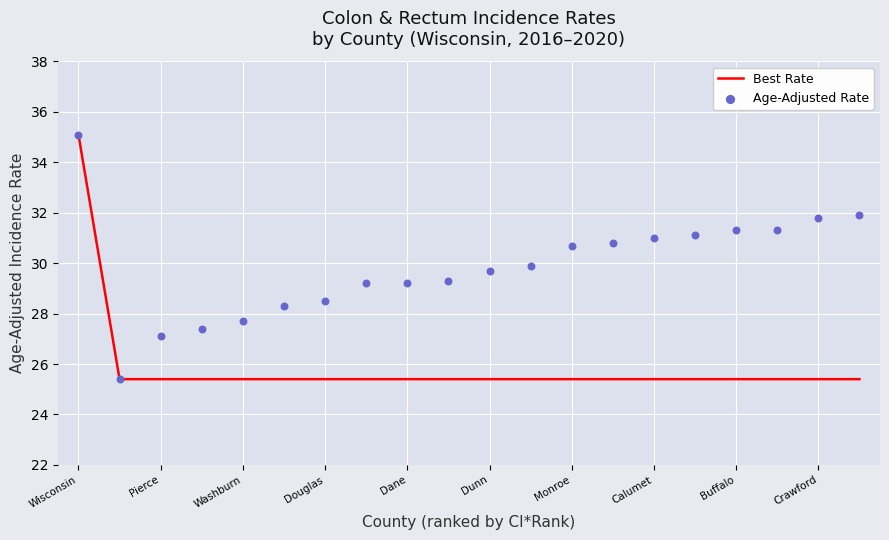

Which series reaches the minimum Y coordinate?

Best Rate